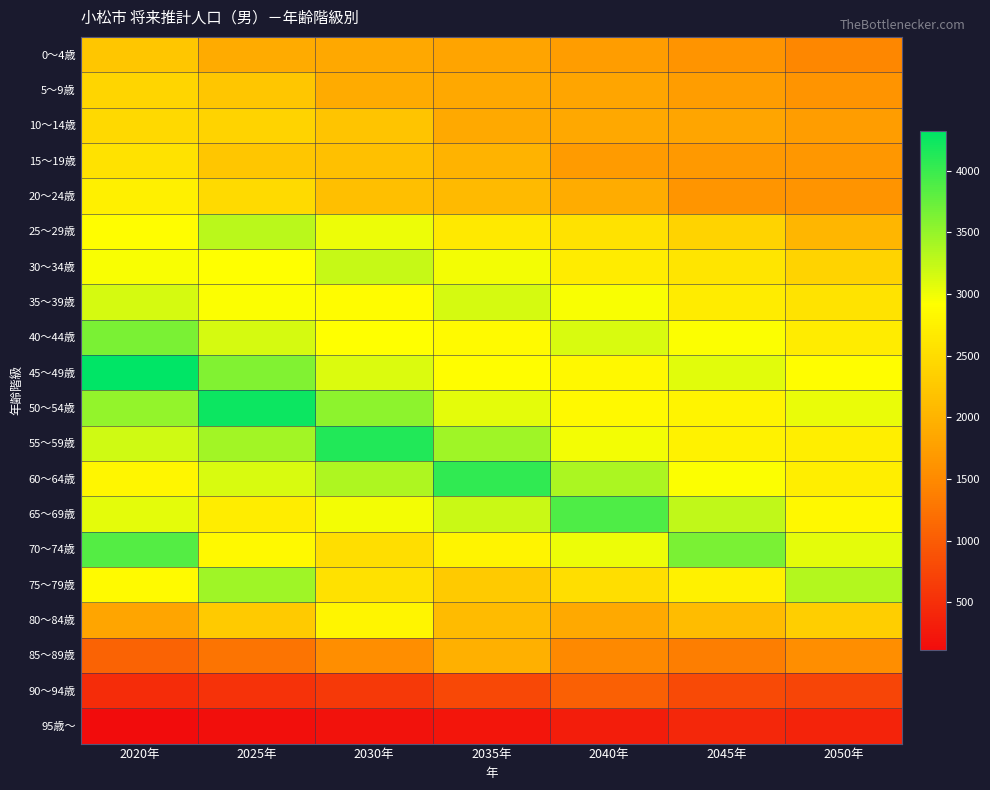

Between 2050年 and 2025年, which is larger?

2025年